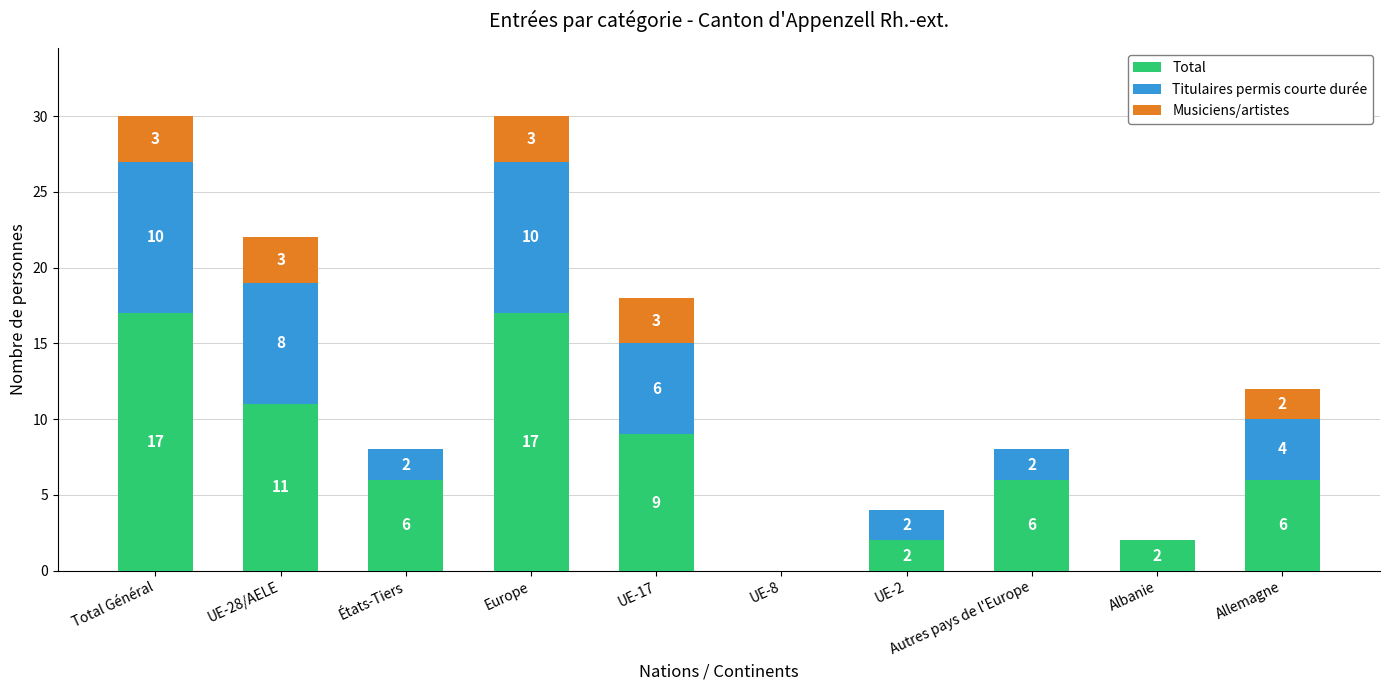

What is the total value across all series at Allemagne?

12